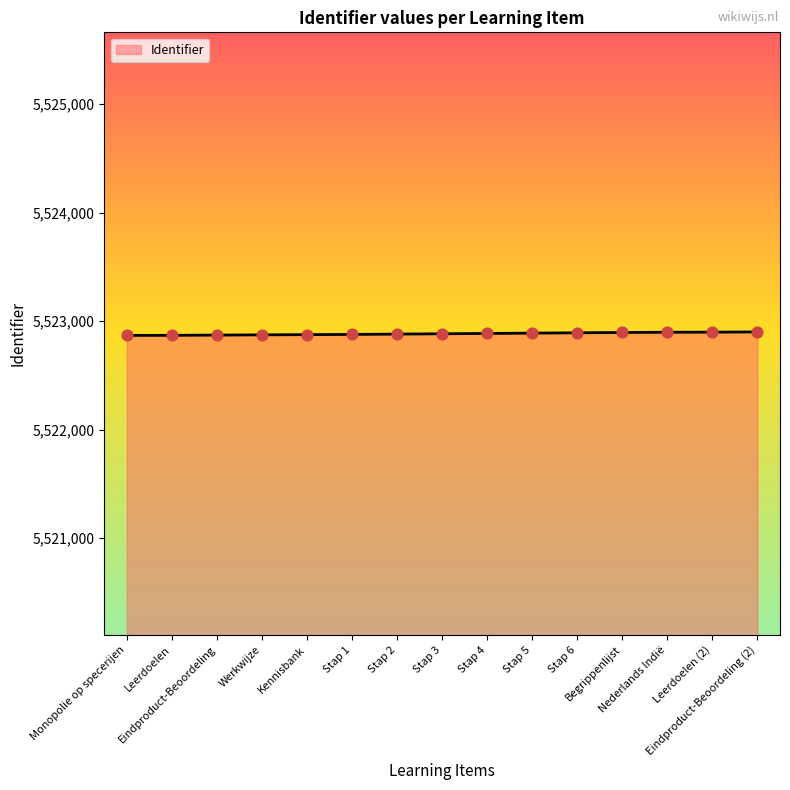

What is the change in value from Stap 1 to Leerdoelen (2)?

+21